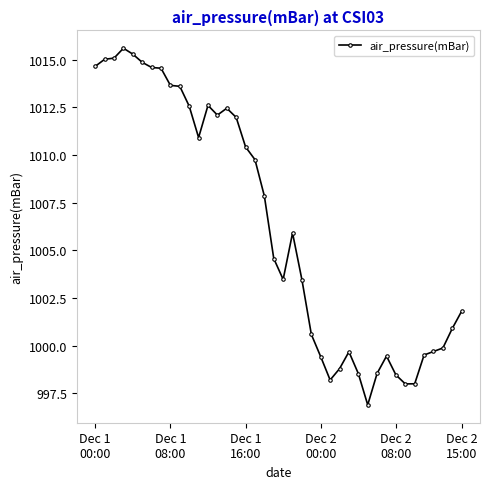

What is the value of the 10th point from the left?

1013.6